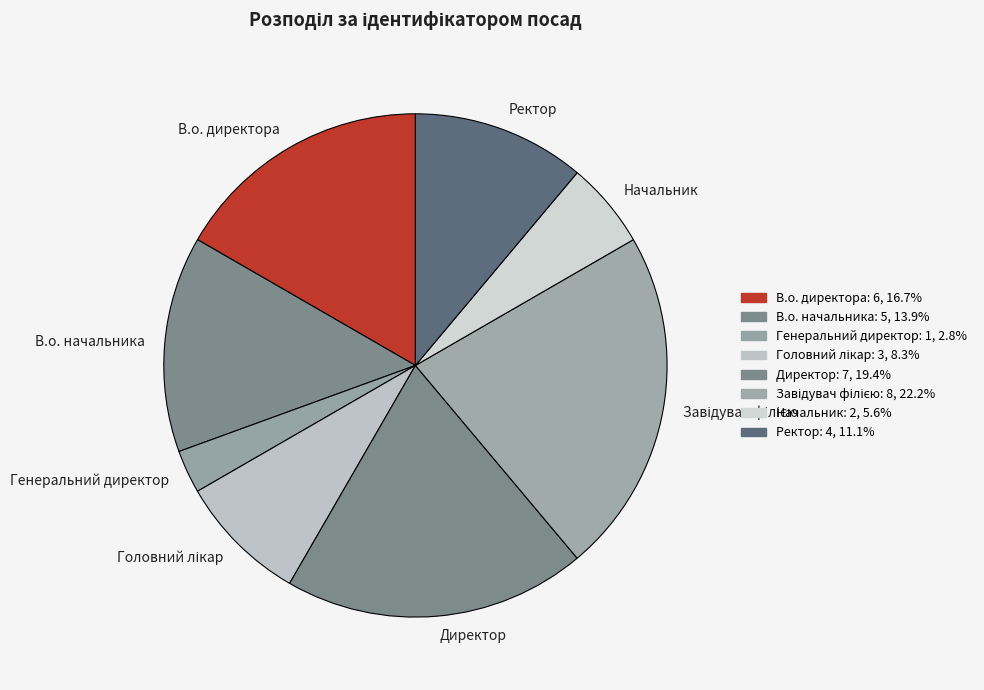

Which category has the smallest portion of the pie?

Генеральний директор